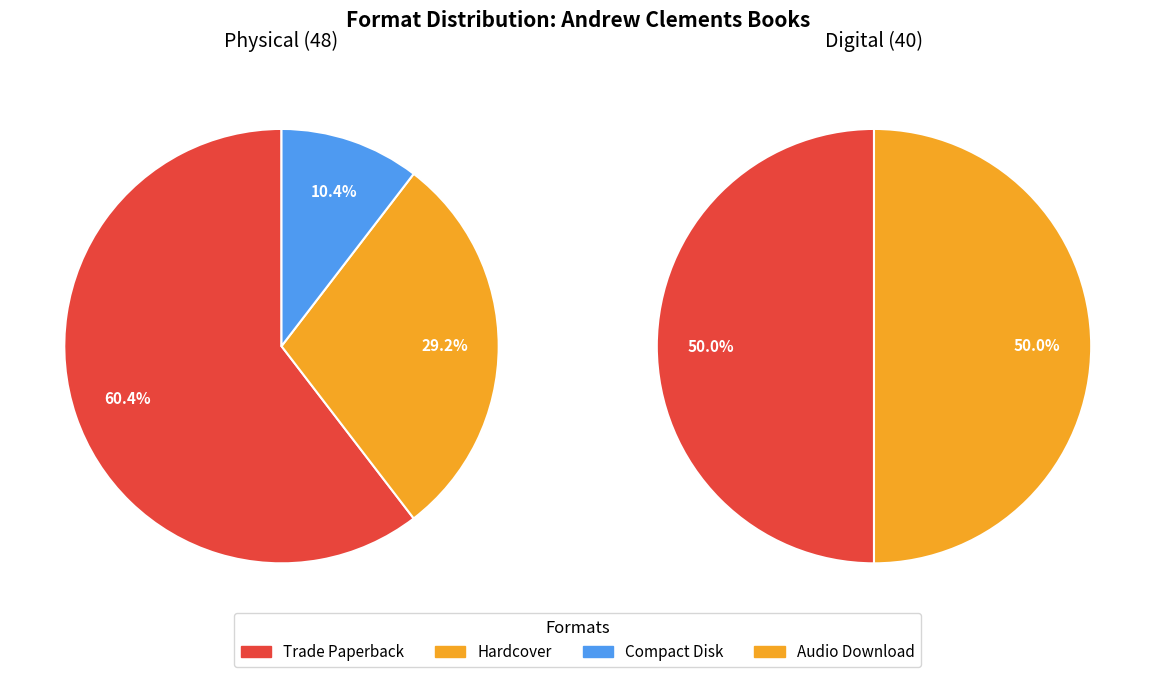

Which has a higher value, Audio Download or Hardcover?

Audio Download